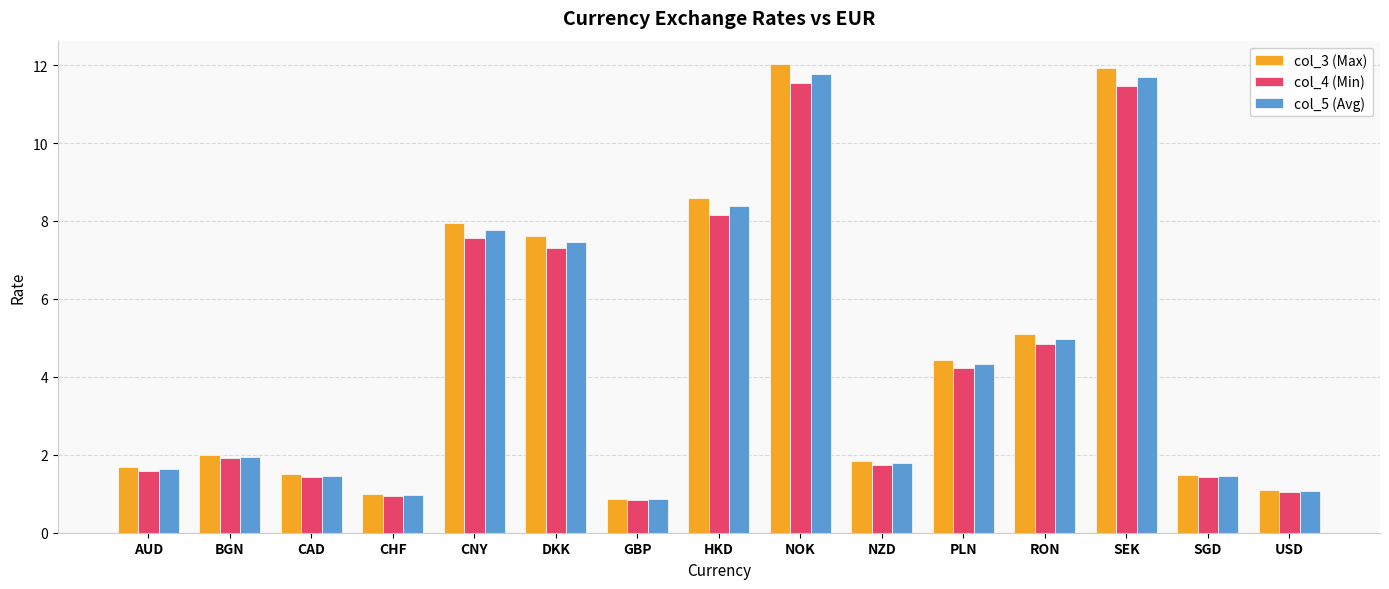

Which series has the widest spread of values?

col_3 (Max)